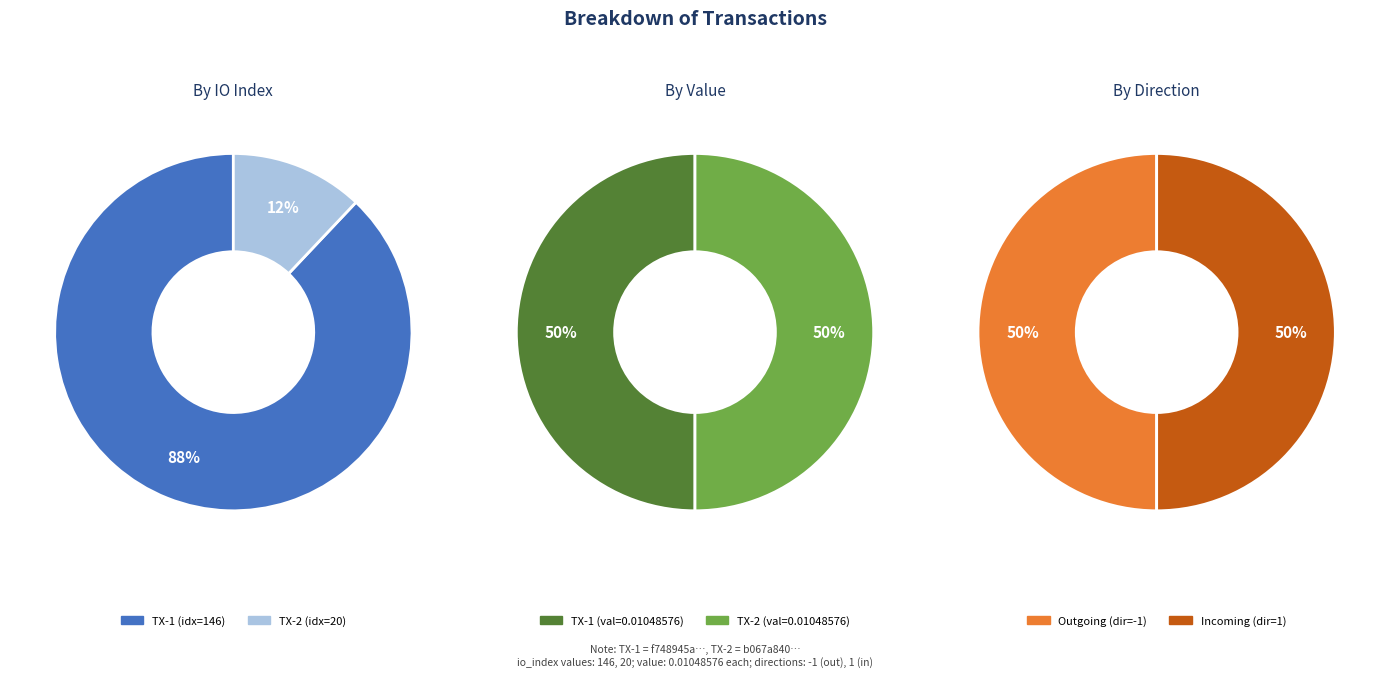

Is there any slice that represents more than half of the pie?

Yes